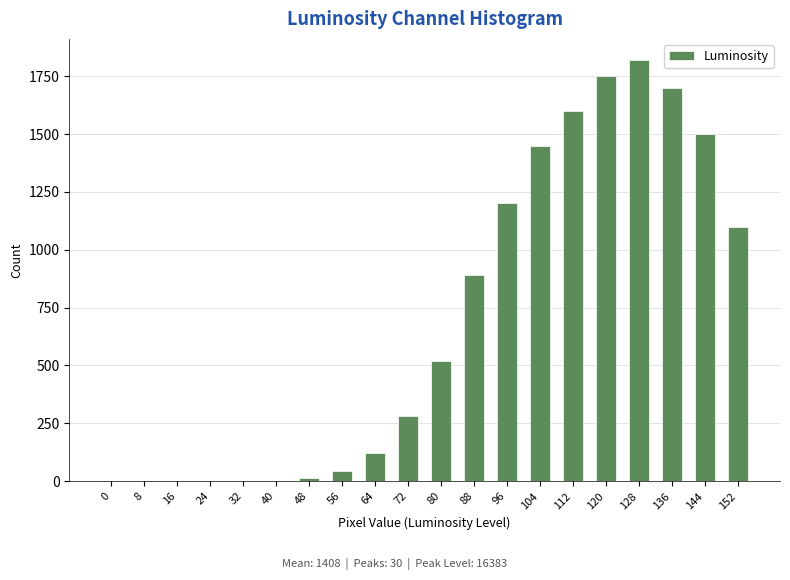

Where is the data nearest to the value 910?

88